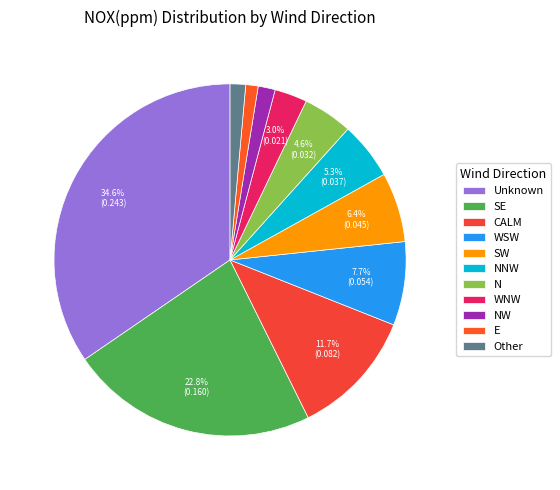

To the nearest percent, what is the average slice percentage?

9%